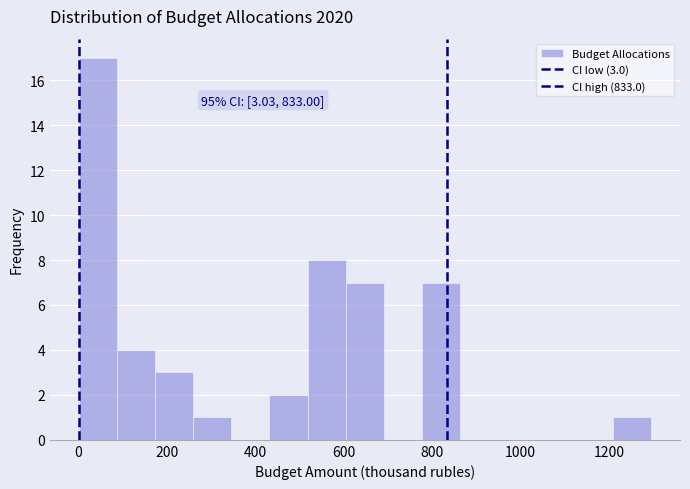

Over which range of the x-axis is the bar tallest?

0 to 80